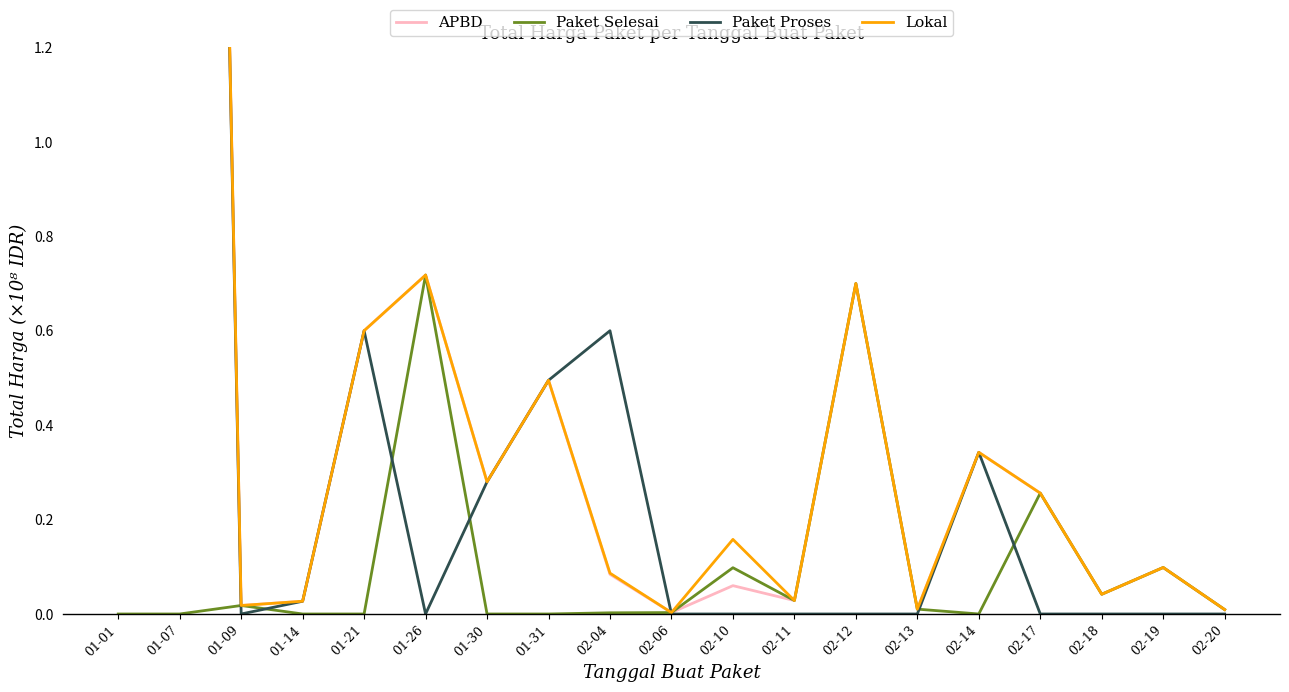

How many interior local peaks does the Paket Selesai series have?

6